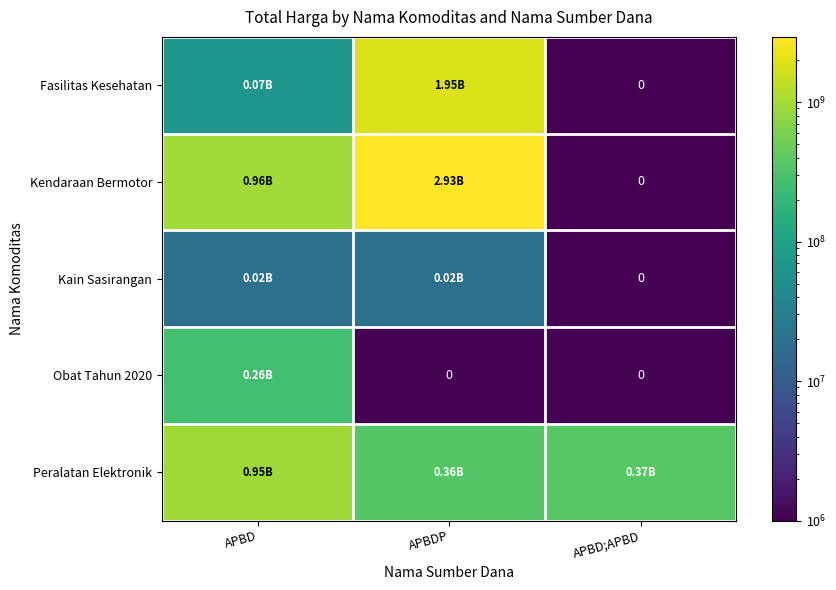

Is it true that Peralatan Elektronik equals 1698789739 at APBD?

False